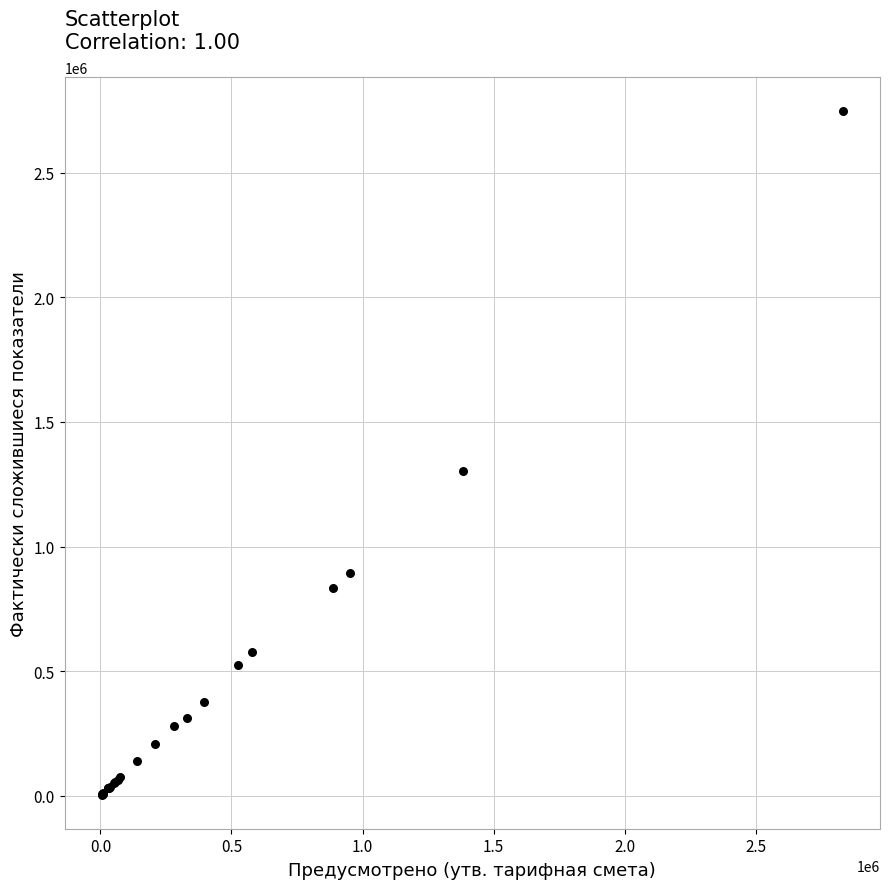

What Y value in the scatter plot is closest to 1375347?

1304160.4